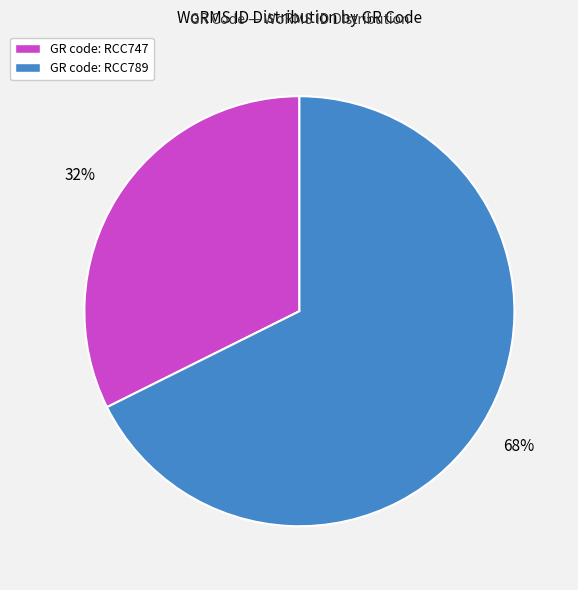

Does any single category account for the majority?

Yes